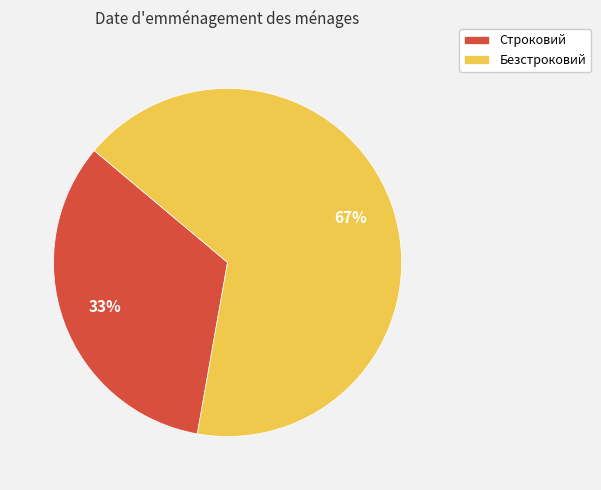

To the nearest percent, what portion does Строковий represent?

33%